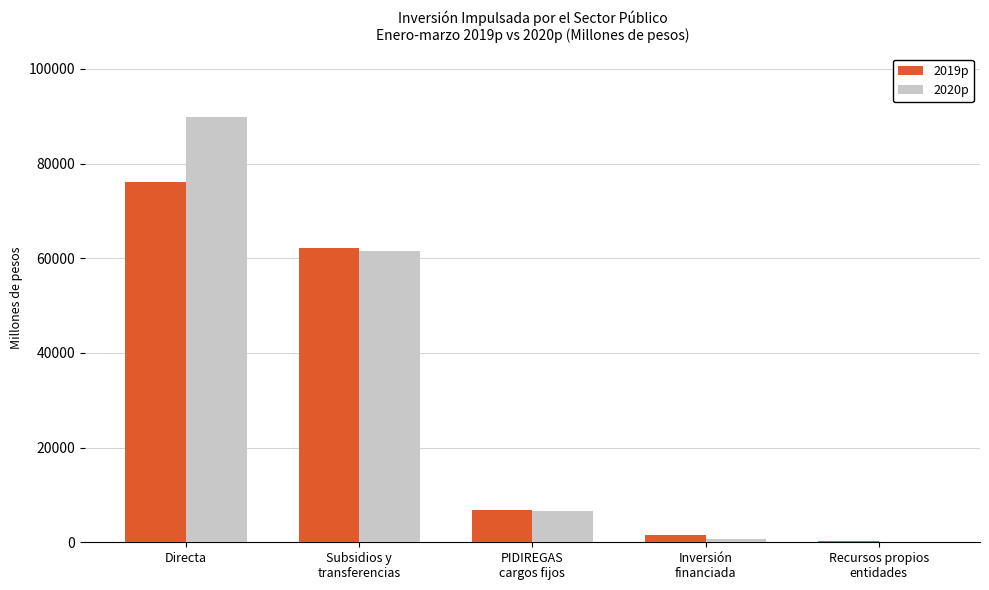

Where is 2019p nearest to the value 38231?

Subsidios y
transferencias